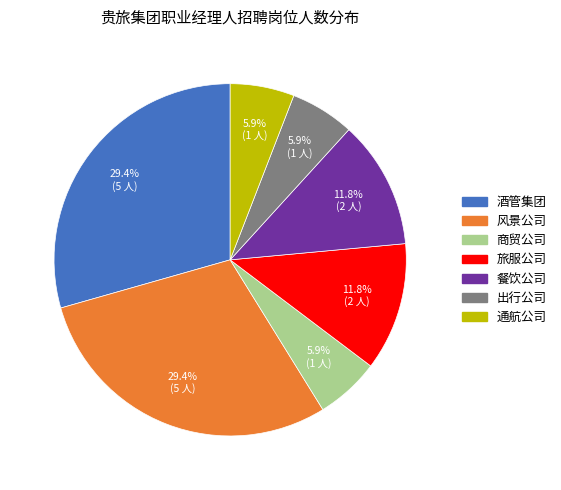

Does any single category account for the majority?

No